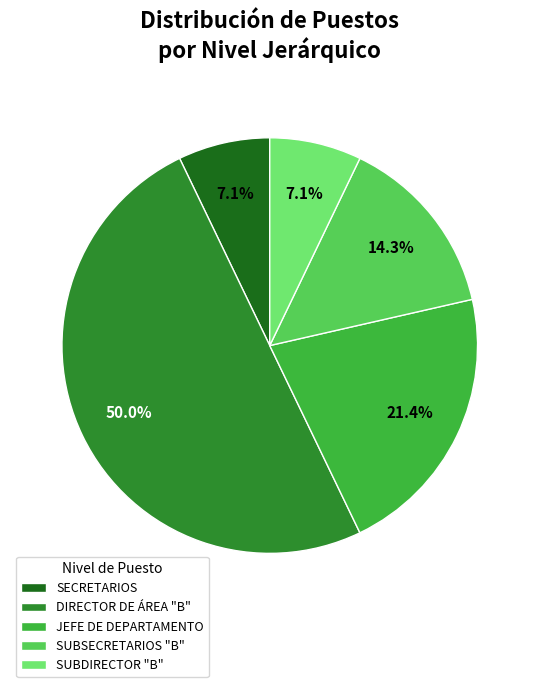

To the nearest percent, what portion does SUBDIRECTOR "B" represent?

7%